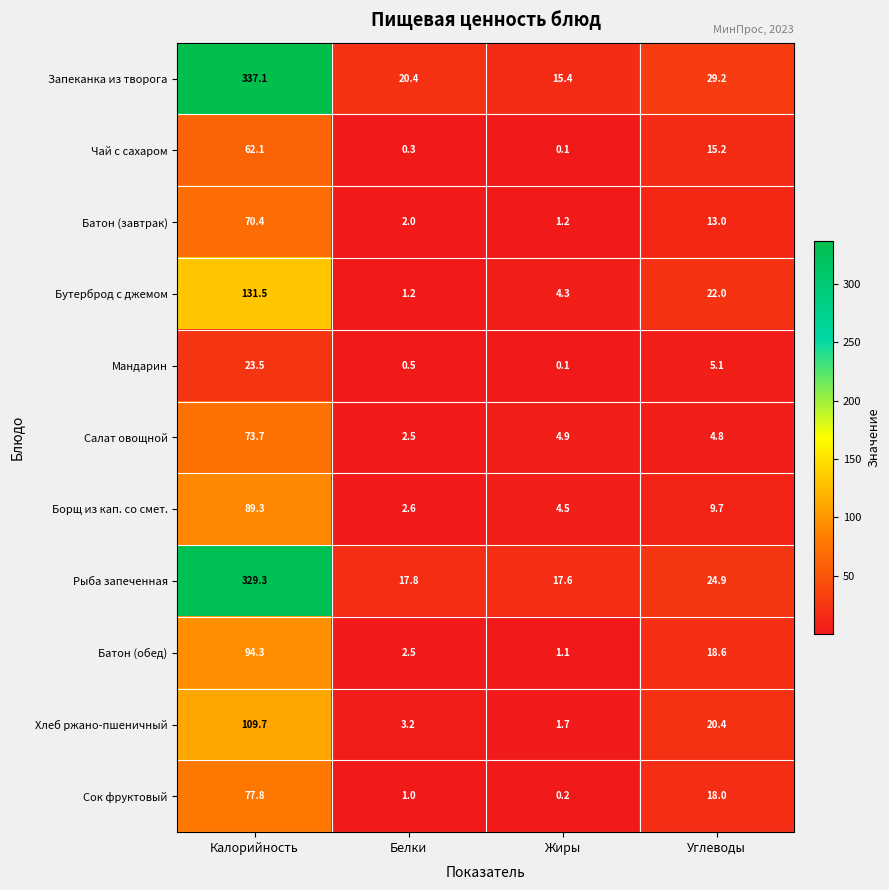

Count the number of data series in this chart.

11